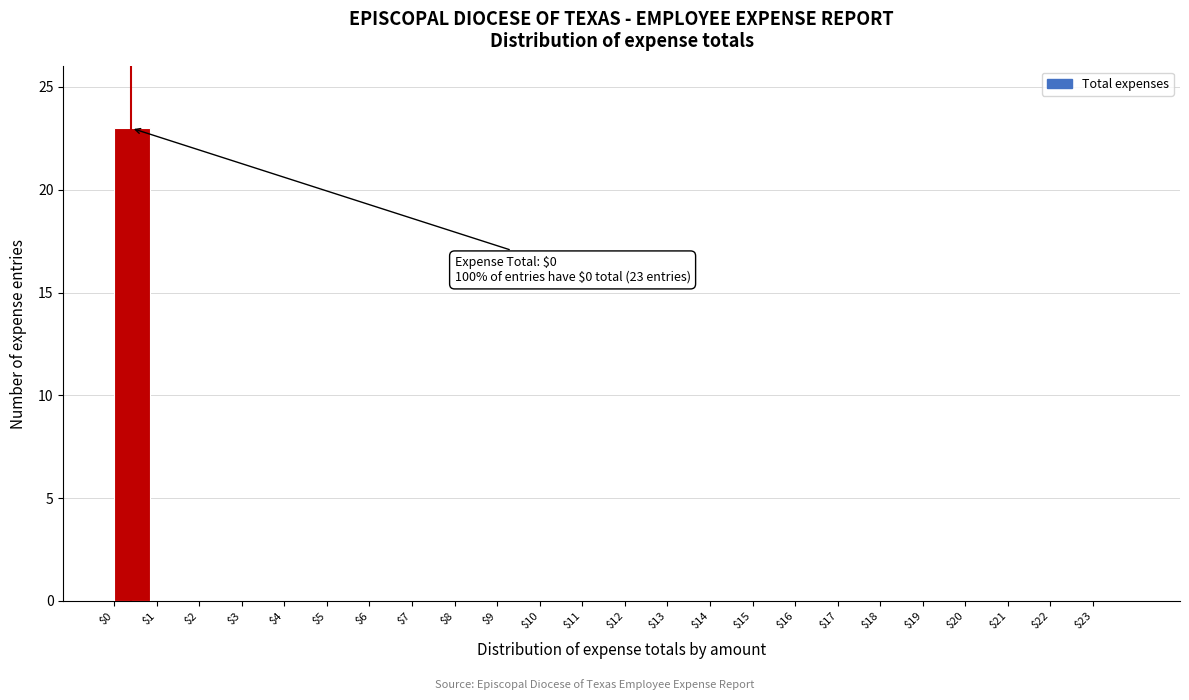

Which range on the x-axis has the tallest bar?

0 to 1